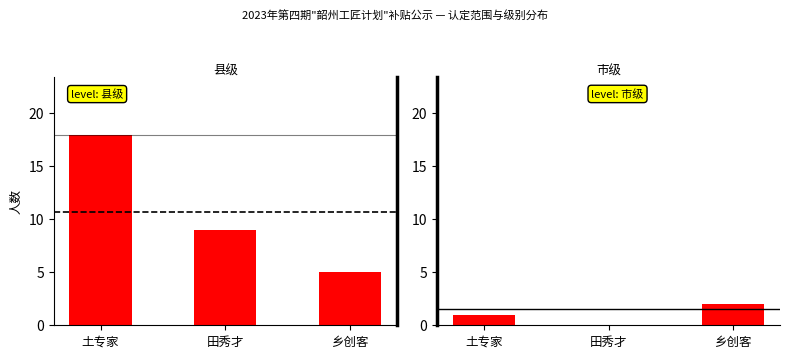

Which has a higher value, 田秀才 or 土专家?

土专家